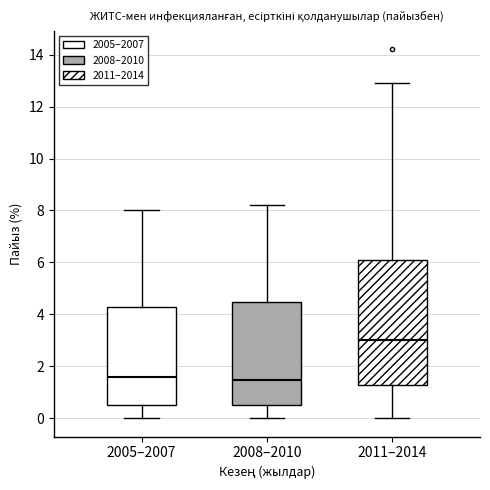

Which box's median line is the highest?

2011–2014